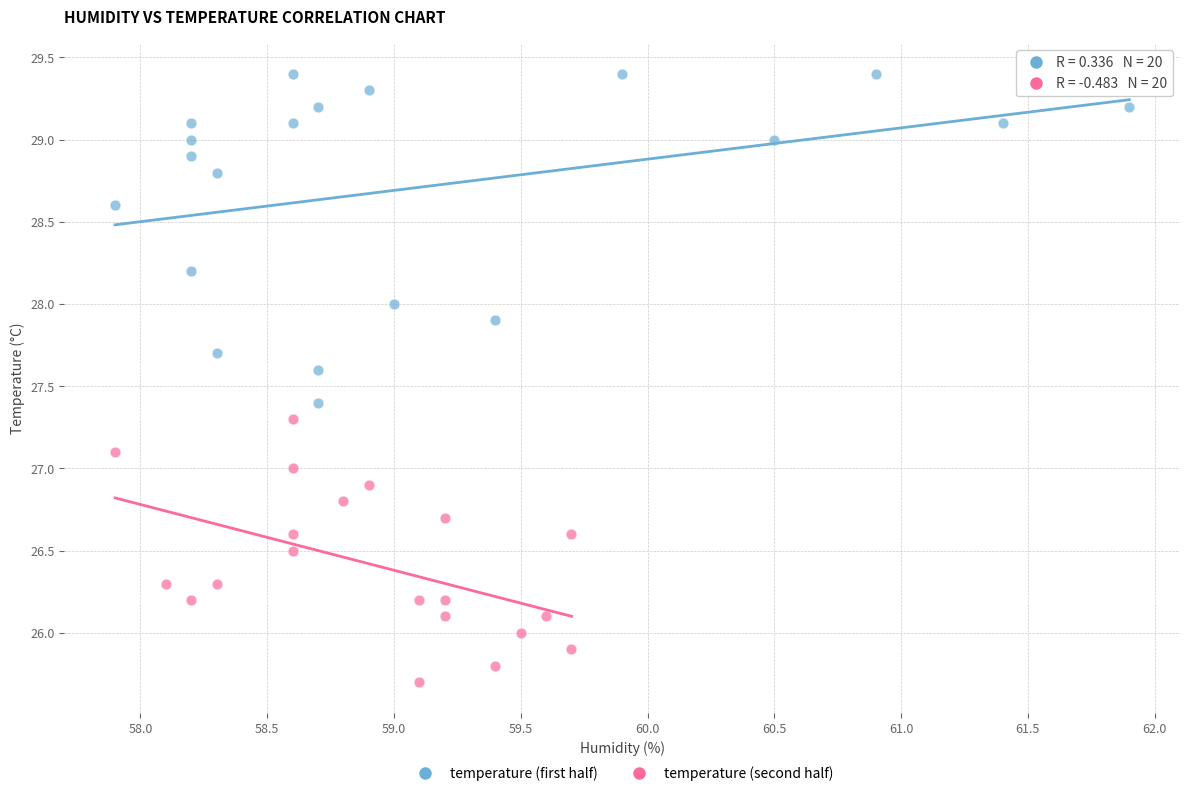

Which series reaches the maximum Y coordinate?

temperature (first half)